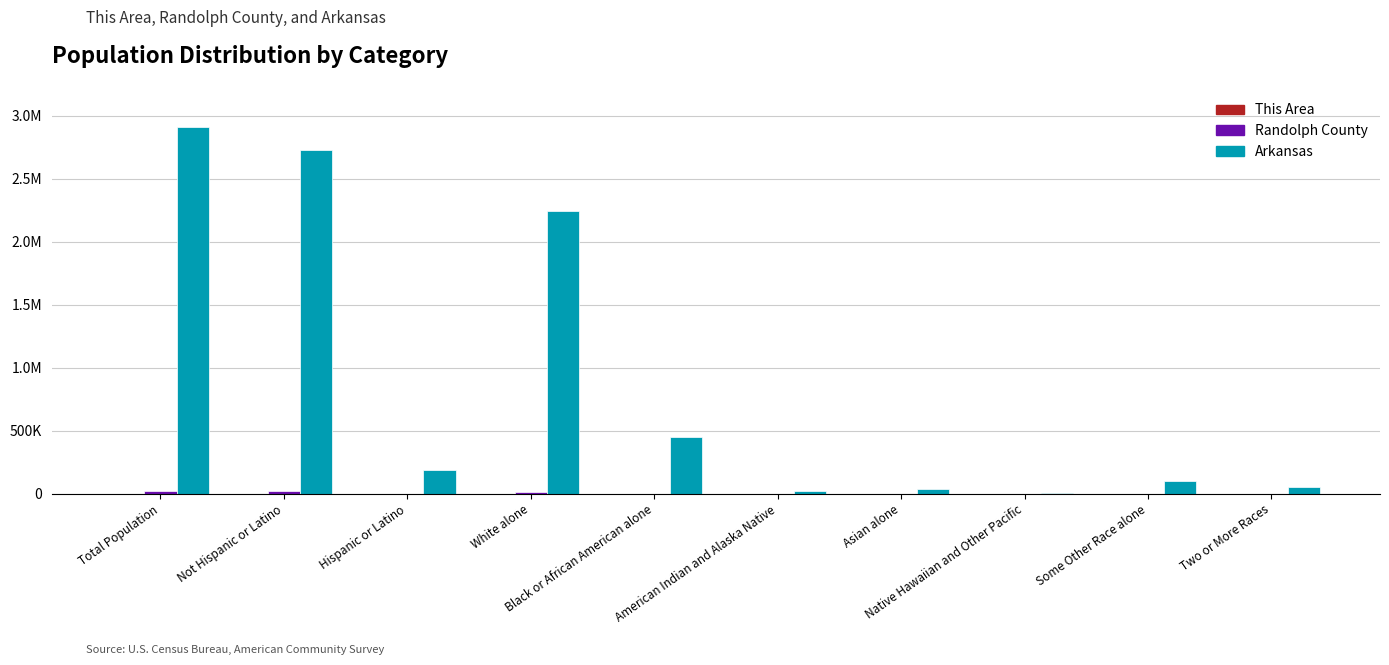

Which series has the largest total across all categories?

Arkansas